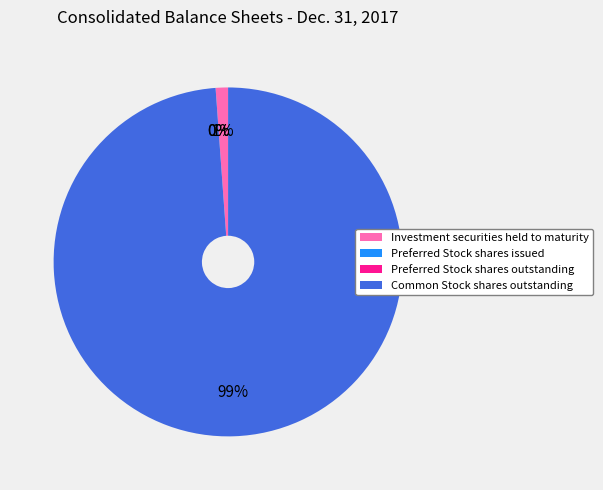

Does any single category account for the majority?

Yes